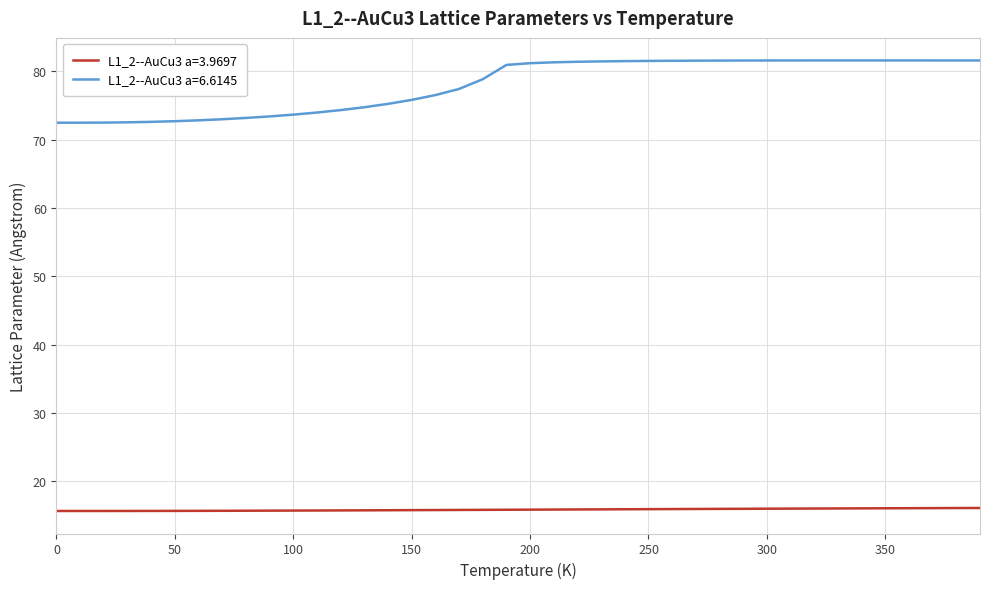

What is the greatest value displayed?

81.6